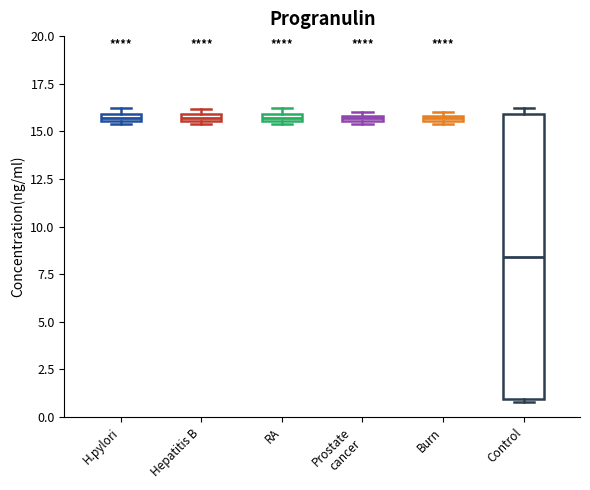

Which box is the tallest, from its lower edge to its upper edge?

Control